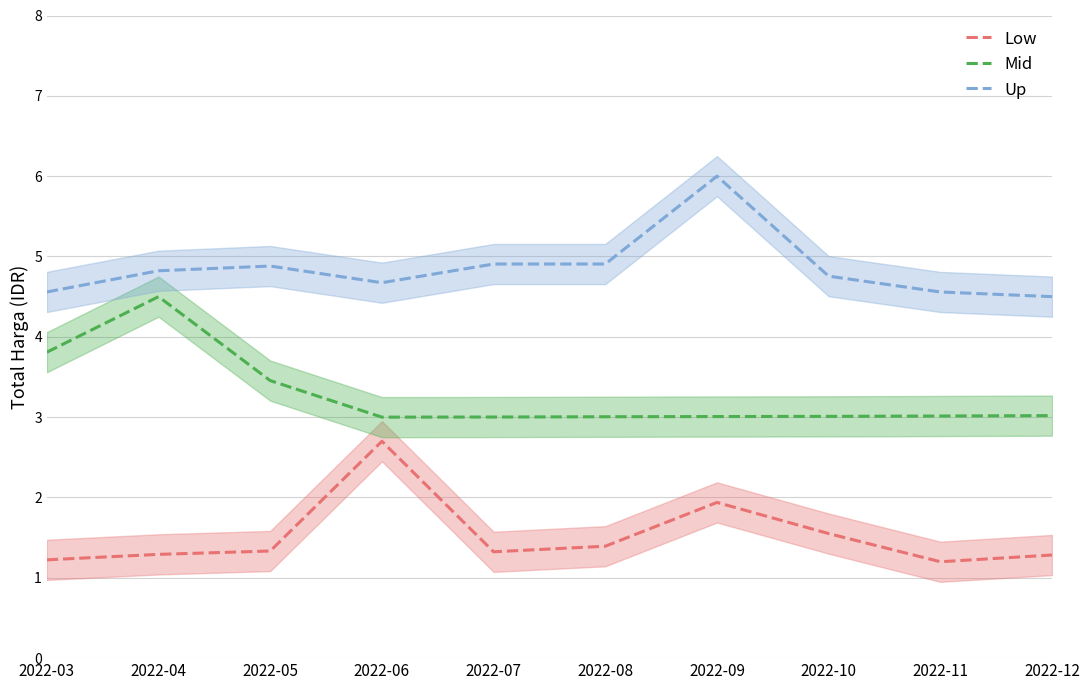

True or false: Mid has a value of 3.0 at 2022-08.

True